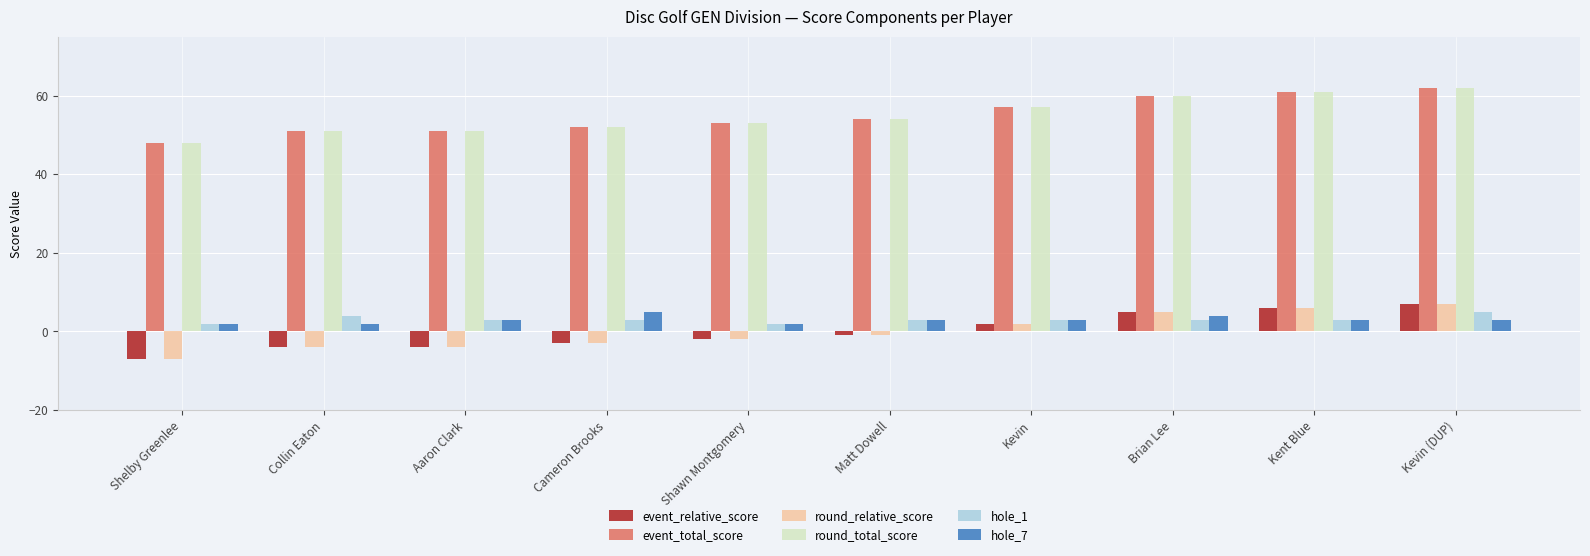

What value does the hole_7 series have at Shelby Greenlee?

2